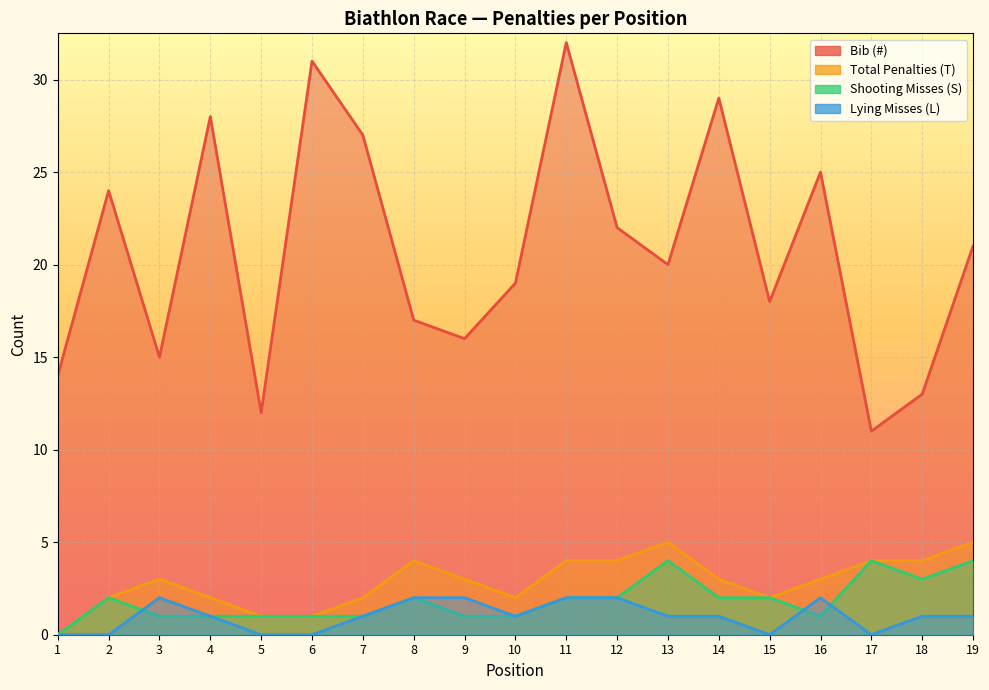

True or false: Total Penalties (T) and Lying Misses (L) cross at least once.

False